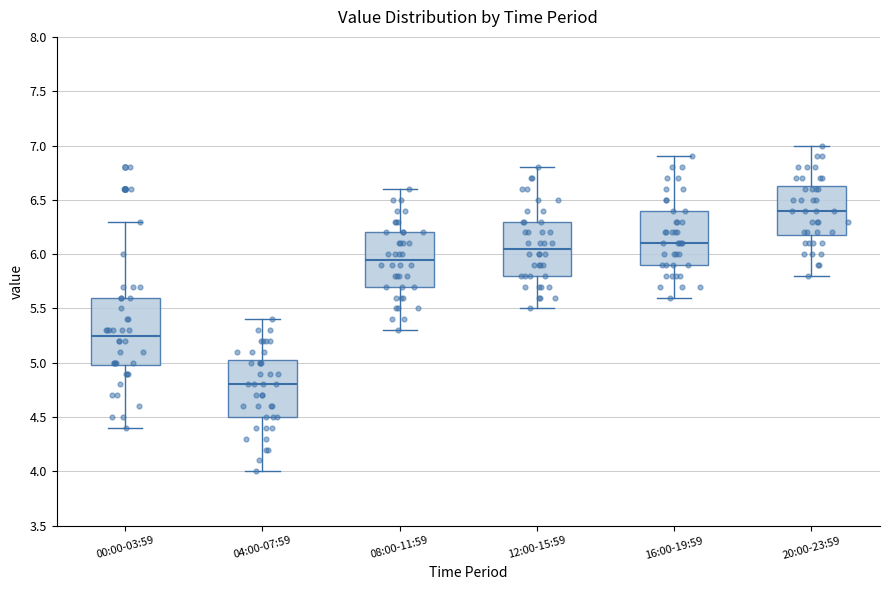

Where does the median line of the box for 12:00-15:59 sit on the y-axis? The values are not printed on the chart, so give them approximately, as read against the axis.

6.05